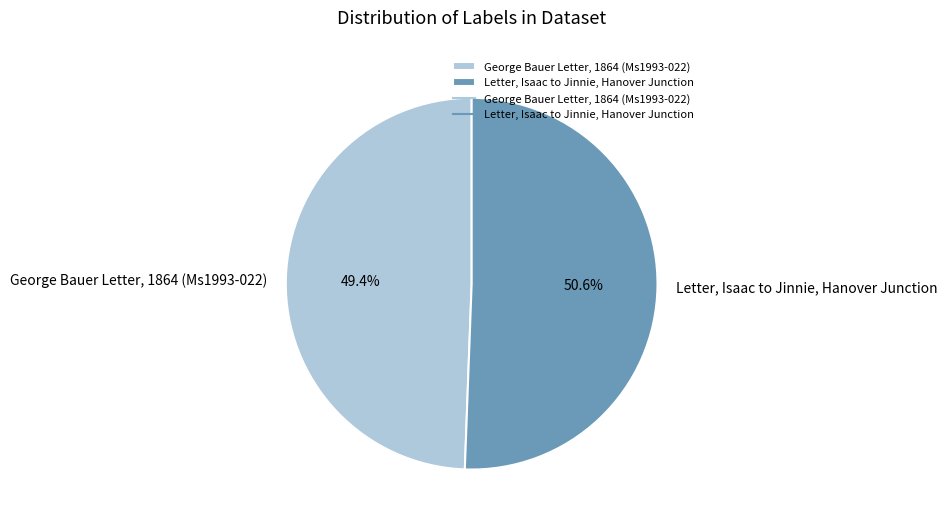

Approximately how many times larger is the value at Letter, Isaac to Jinnie, Hanover Junction compared to George Bauer Letter, 1864 (Ms1993-022)?

1.0